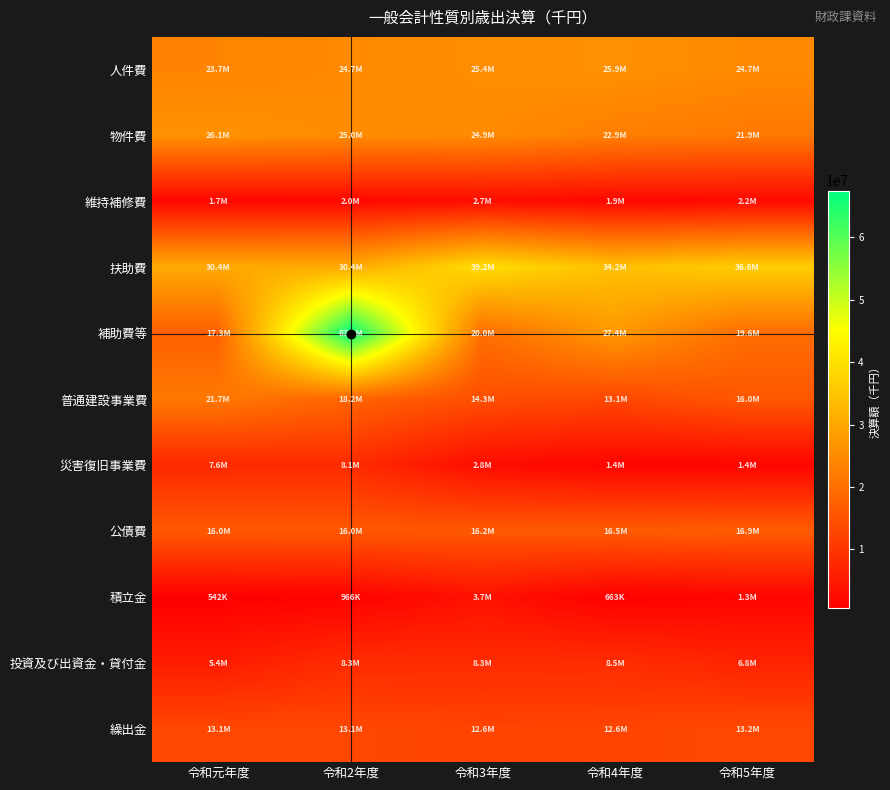

What is the greatest value displayed?

67502745